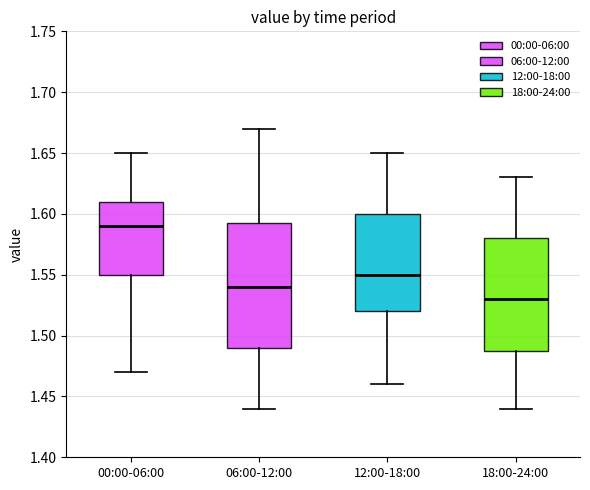

Where does the upper whisker of the box for 06:00-12:00 end on the y-axis? The values are not printed on the chart, so give them approximately, as read against the axis.

1.670